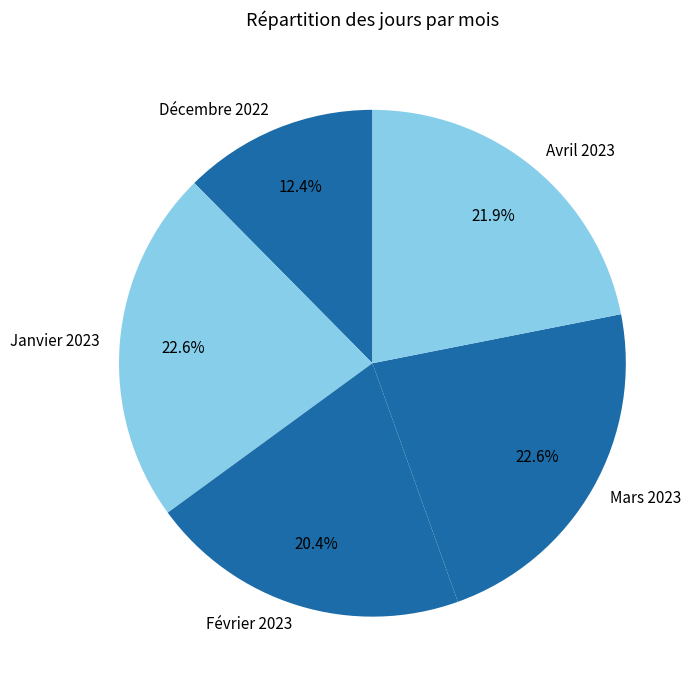

How many slices are in this pie chart?

5